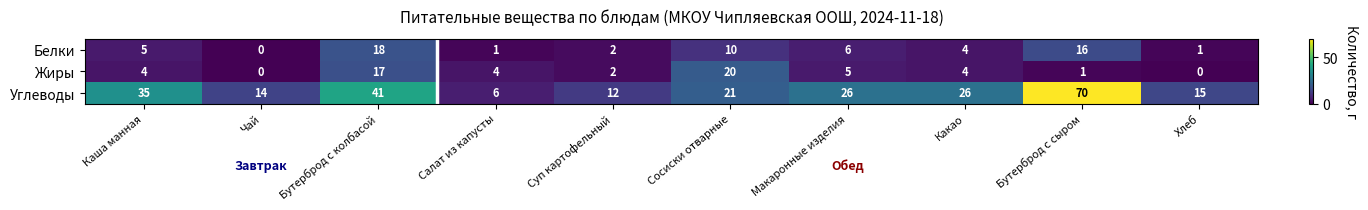

Between Чай and Макаронные изделия, which series saw the biggest shift?

Углеводы